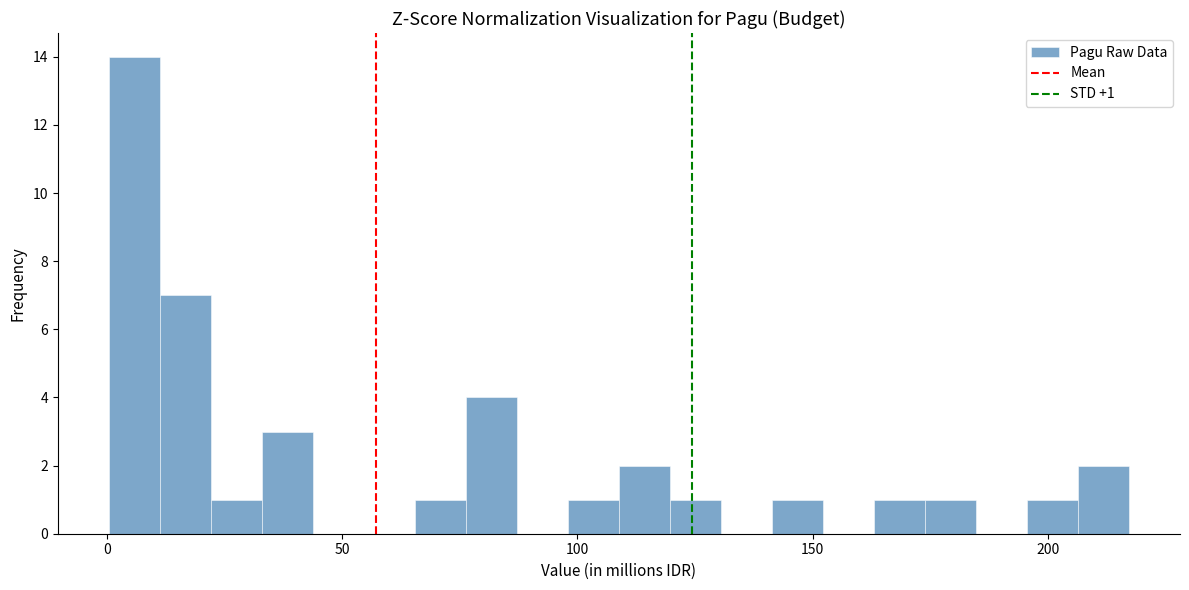

Around what value on the x-axis is the tallest bar? Give the approximate position of its centre, as read against the axis.

5